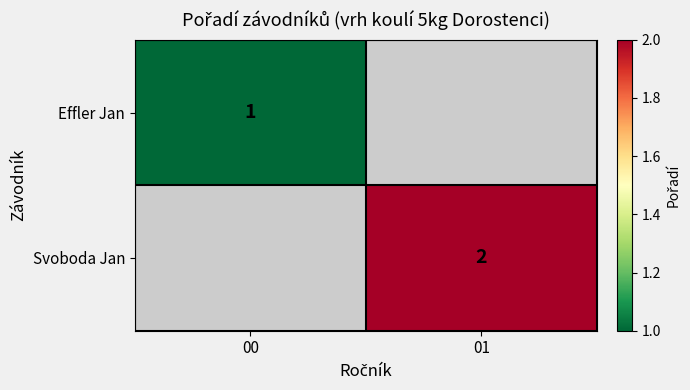

The value of Svoboda Jan at 01 is 2. True or false?

True